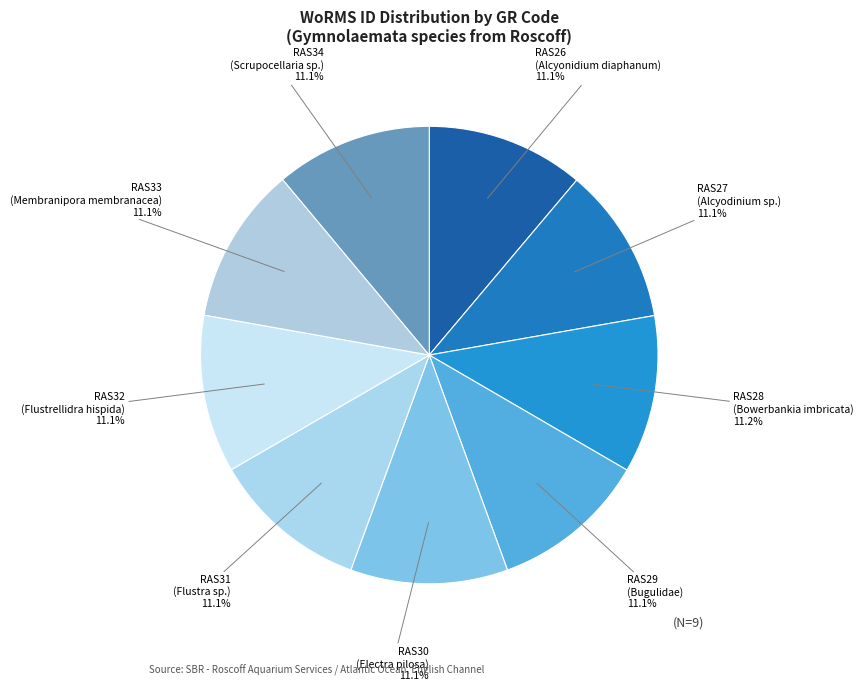

To the nearest percent, what is the combined percentage of RAS34 and RAS28?

22%